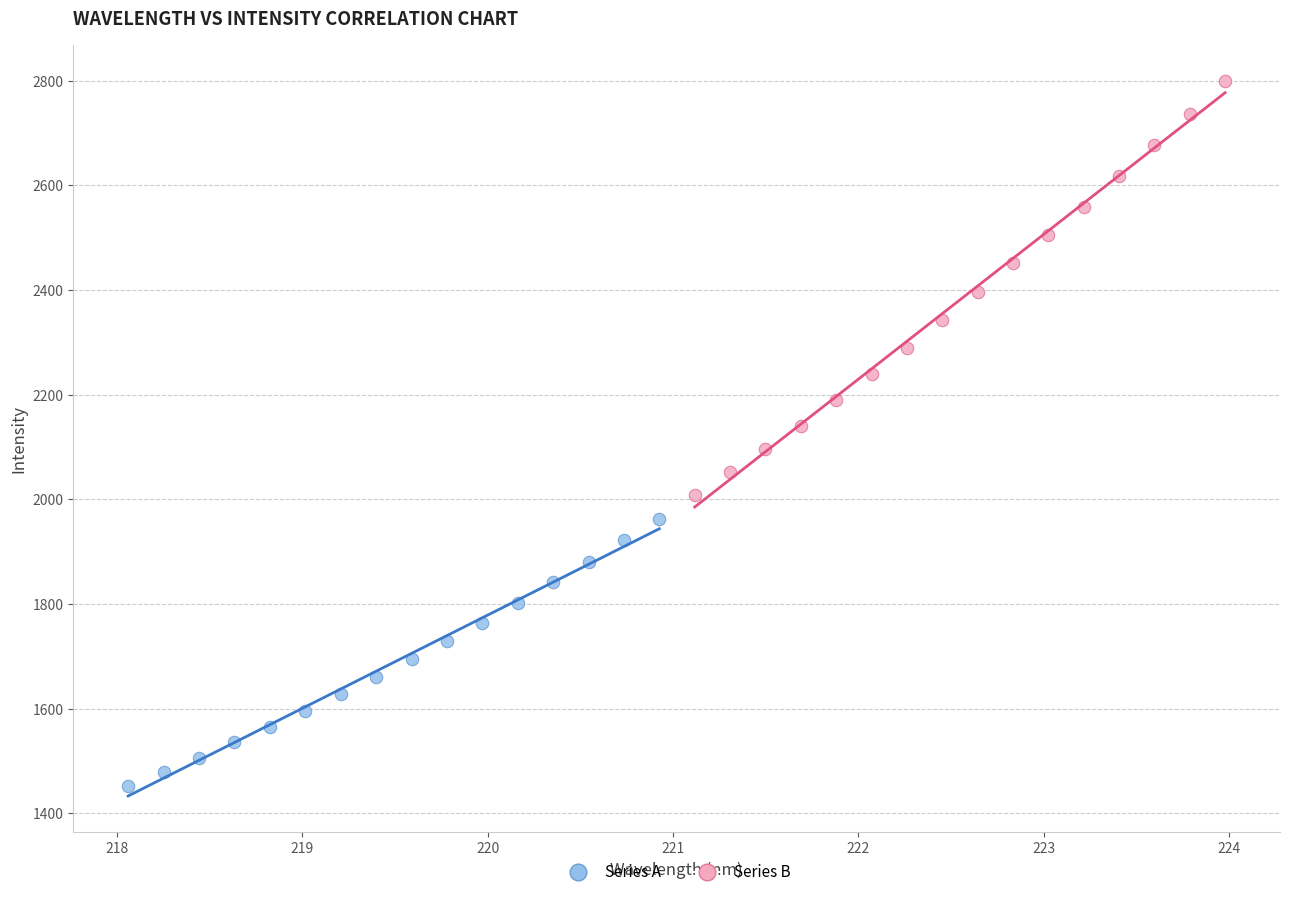

Which series contains the lowest Y value?

Series A